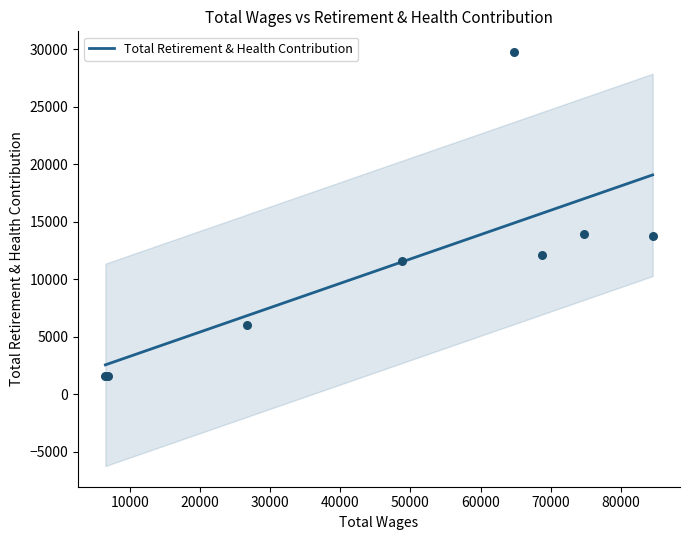

Approximately how many times larger is the value at 74789 compared to 6953?

8.9